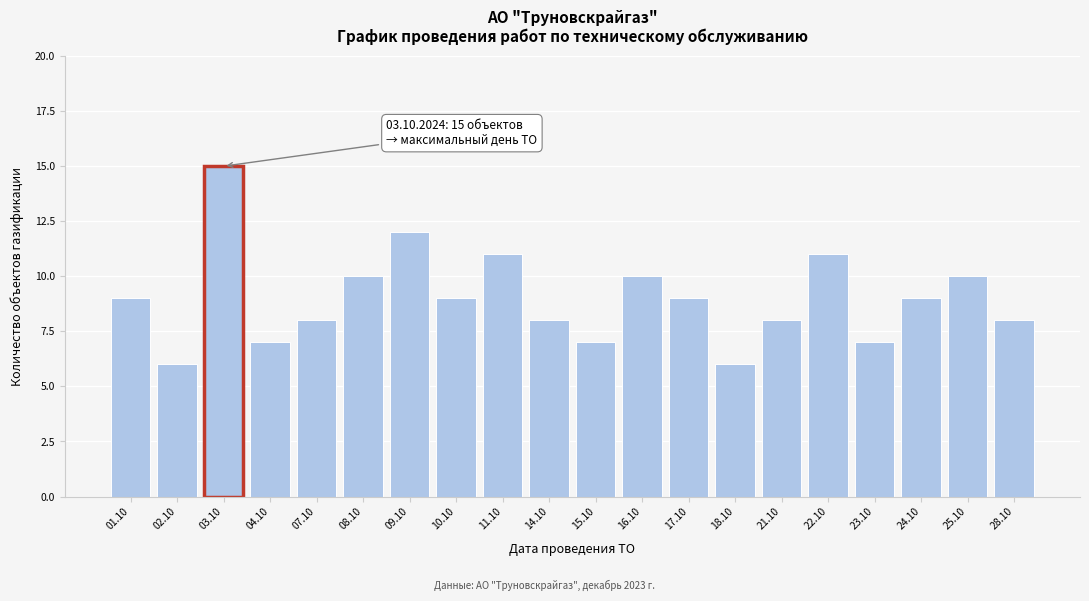

Reading right to left, what are all the values shown in this chart?

28.10=8	25.10=10	24.10=9	23.10=7	22.10=11	21.10=8	18.10=6	17.10=9	16.10=10	15.10=7	14.10=8	11.10=11	10.10=9	09.10=12	08.10=10	07.10=8	04.10=7	03.10=15	02.10=6	01.10=9